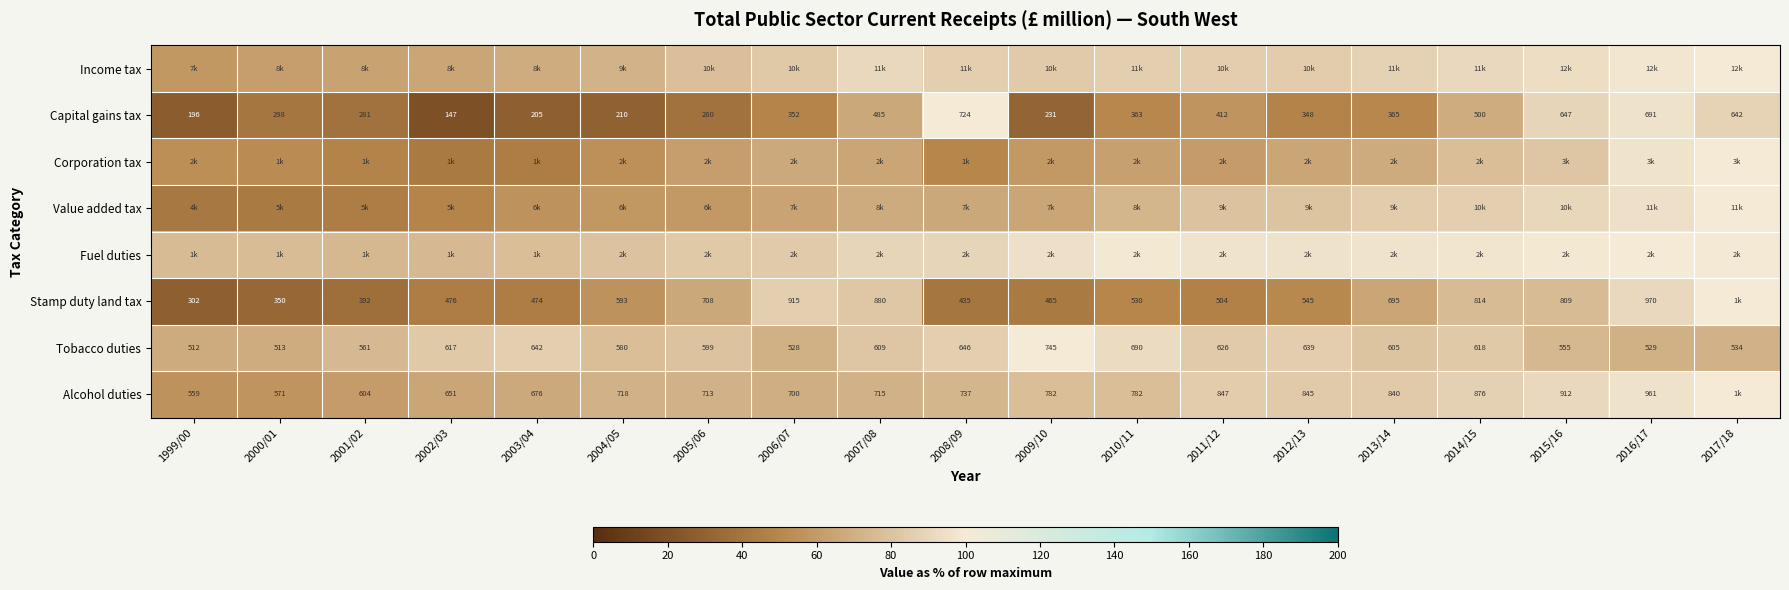

Is the value of Tobacco duties at 2001/02 greater than the value of Capital gains tax at 2002/03?

Yes